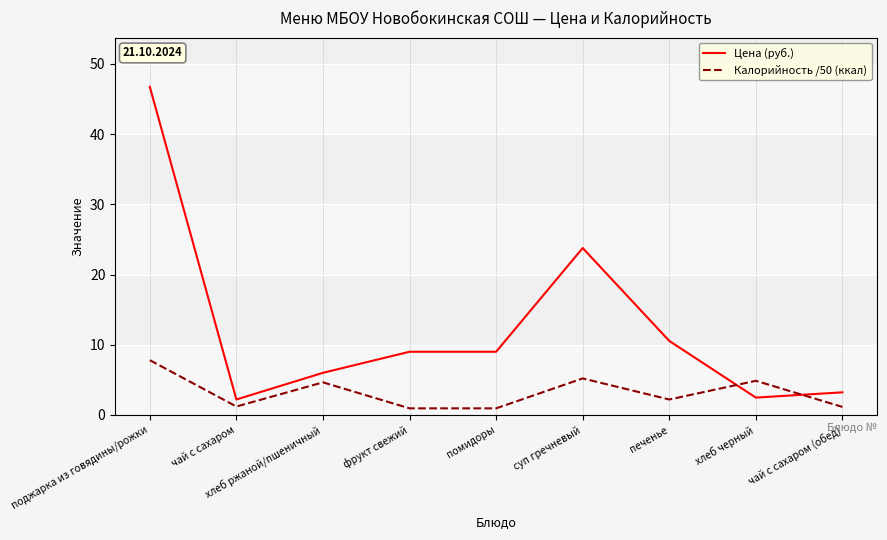

The value of Цена (руб.) at чай с сахаром (обед) is 5.5. True or false?

False